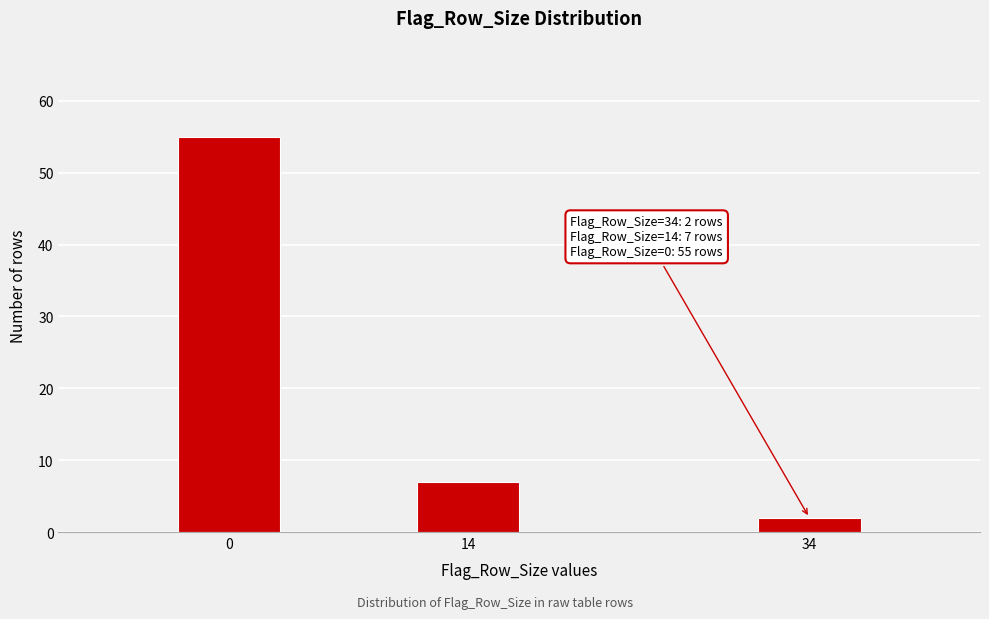

Reading right to left, list all the values displayed in this chart.

2	7	55